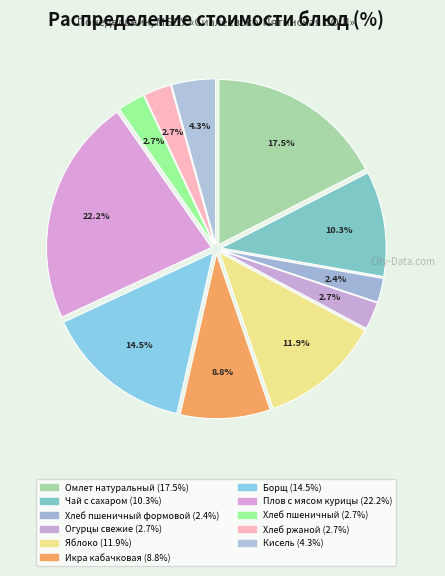

Which category has the biggest portion of the pie?

Плов с мясом курицы